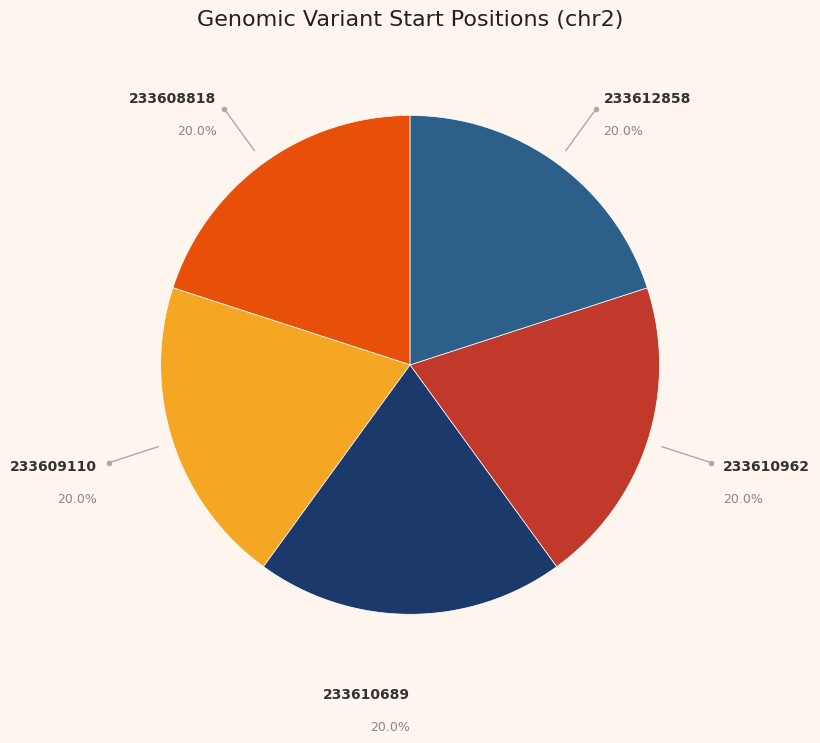

Is there a majority slice in this chart?

No